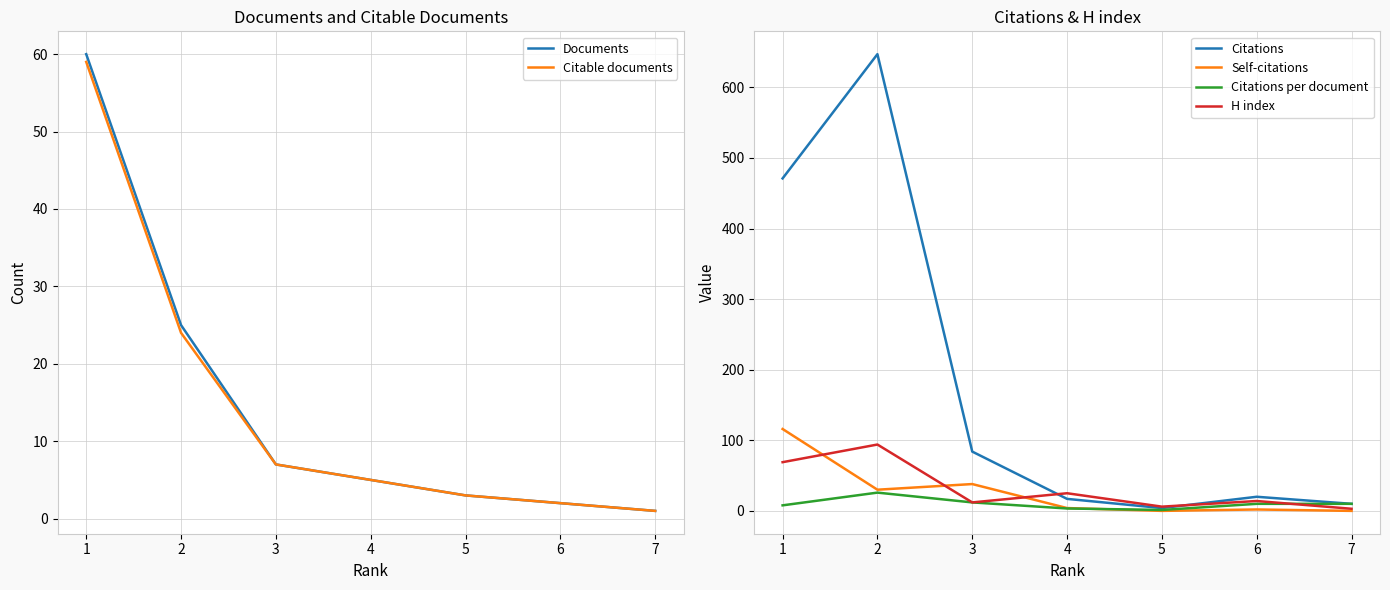

Reading left to right, transcribe all the data shown in this chart.

Documents: 60.0	25.0	7.0	5.0	3.0	2.0	1.0
Citable documents: 59.0	24.0	7.0	5.0	3.0	2.0	1.0
Citations: 471.0	647.0	84.0	17.0	4.0	20.0	10.0
Self-citations: 116.0	30.0	38.0	4.0	0.0	2.0	0.0
Citations per document: 7.8	25.9	12.0	3.4	1.3	10.0	10.0
H index: 69.0	94.0	12.0	25.0	6.0	14.0	3.0